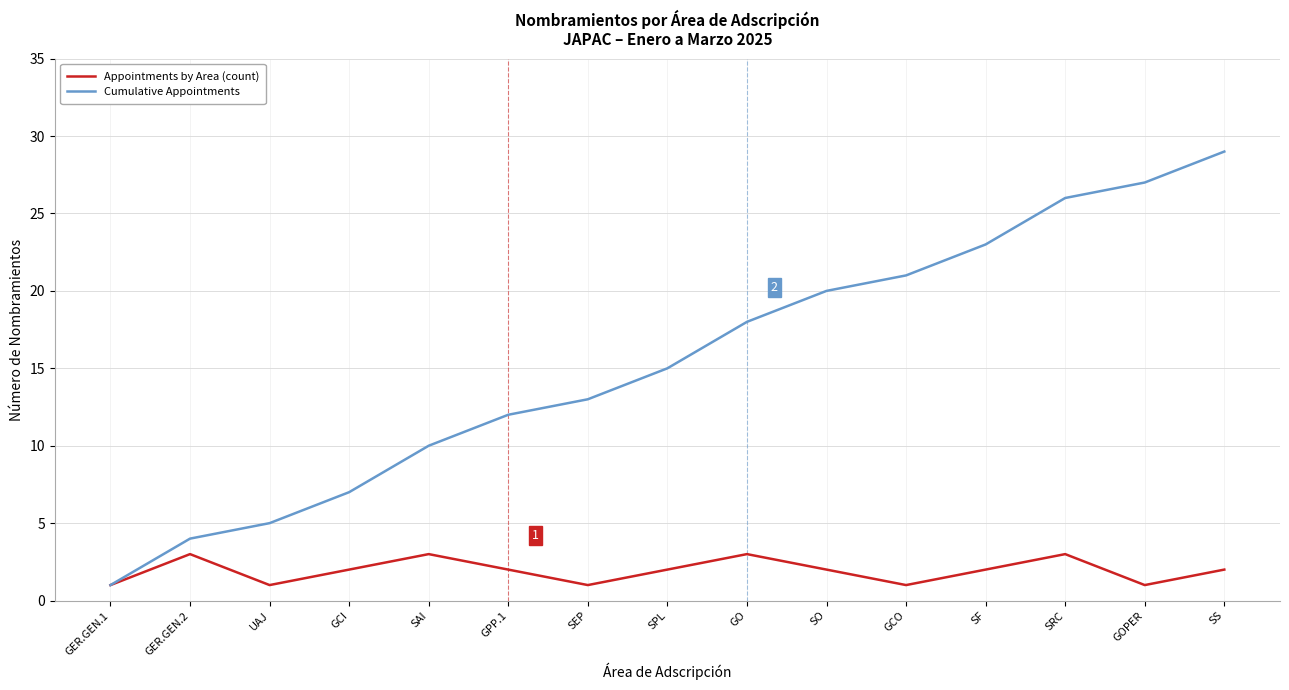

Which series has the widest spread of values?

Cumulative Appointments